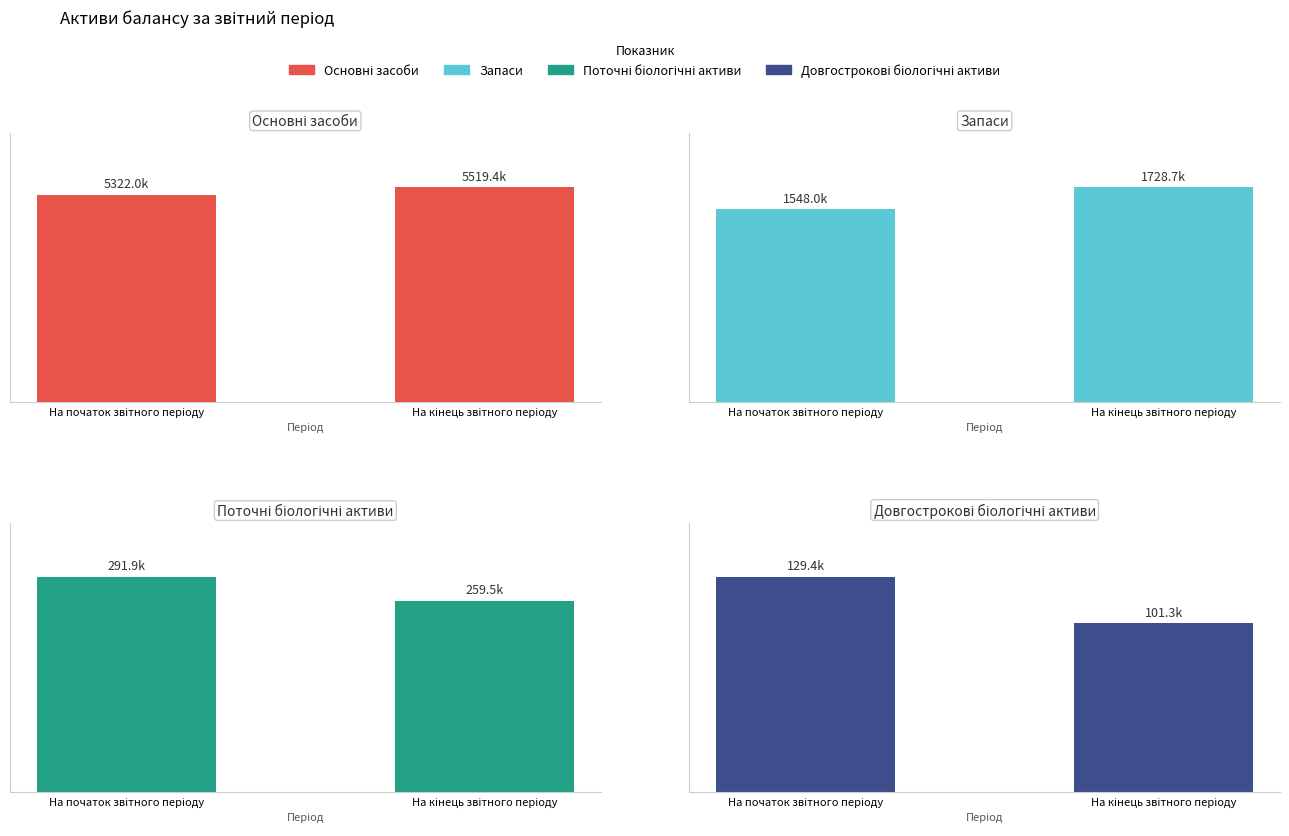

What is the difference between the Основні засоби values at На початок звітного періоду and На кінець звітного періоду?

197344